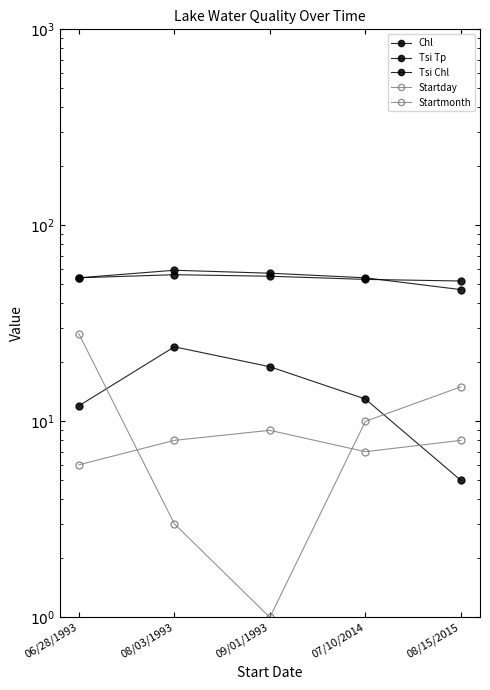

What is the average value of the Startmonth series?

8